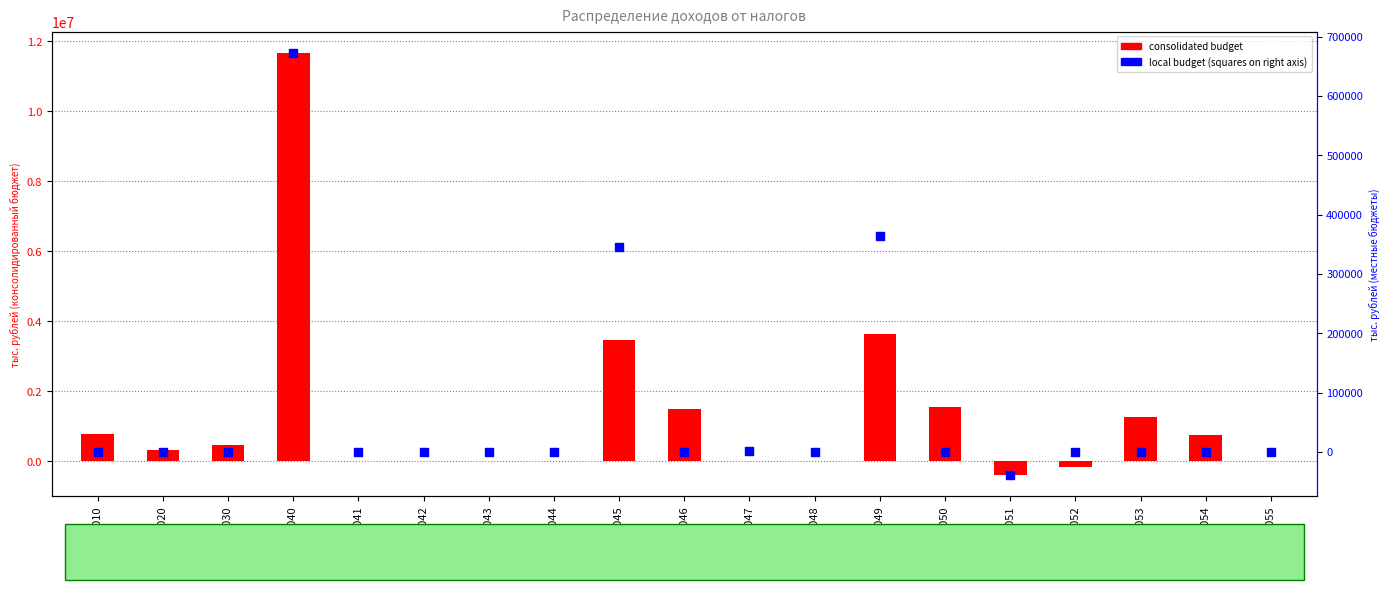

Which series has the widest spread of Y values?

consolidated budget